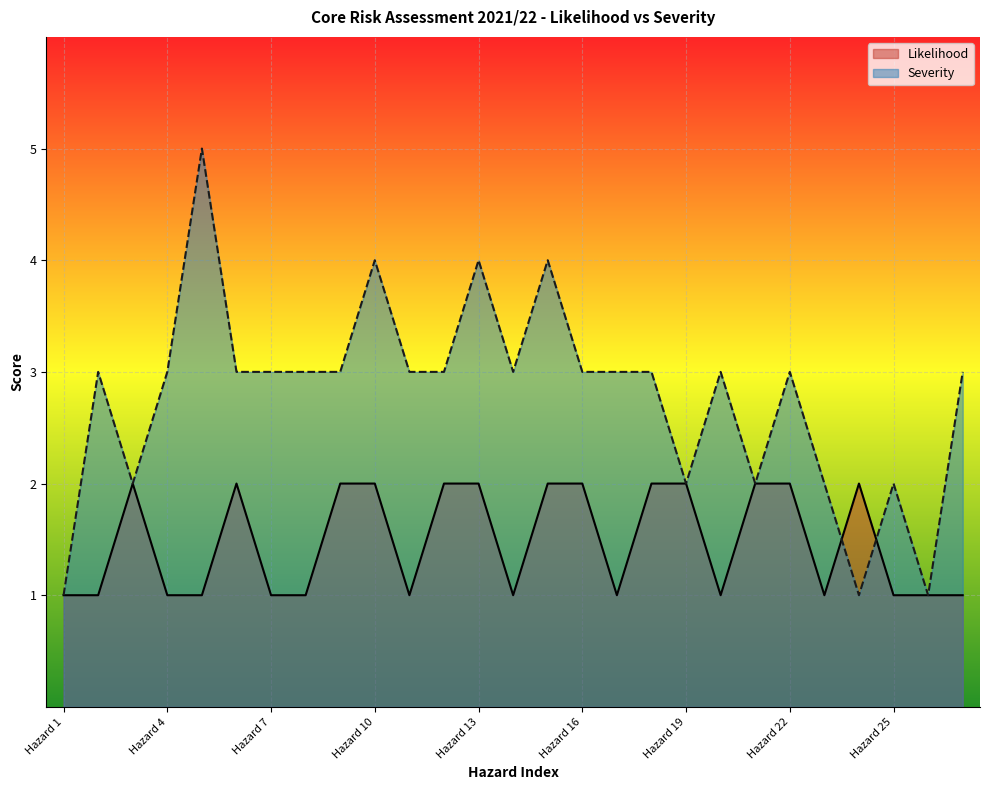

At how many categories does at least one series exceed 3?

4